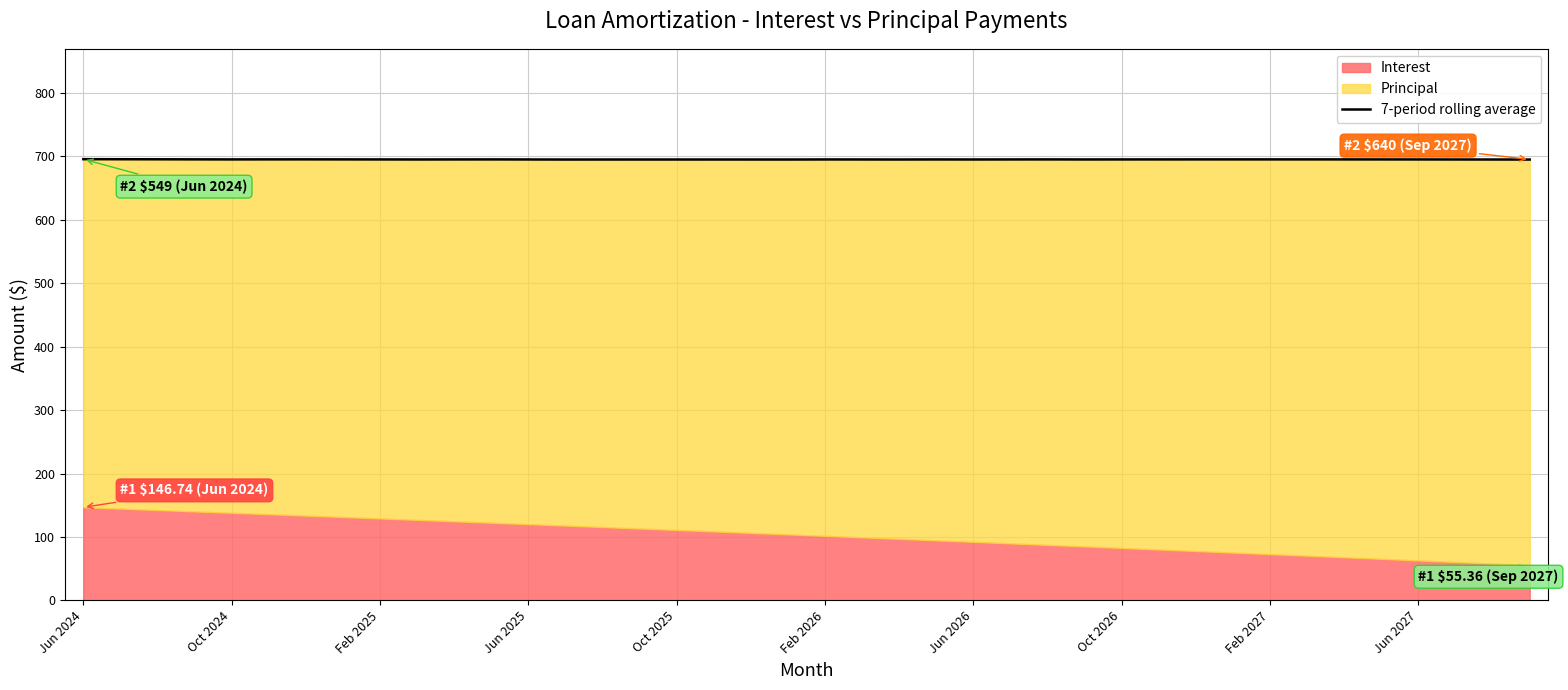

Which category has the highest value across all series?

Jun 2024